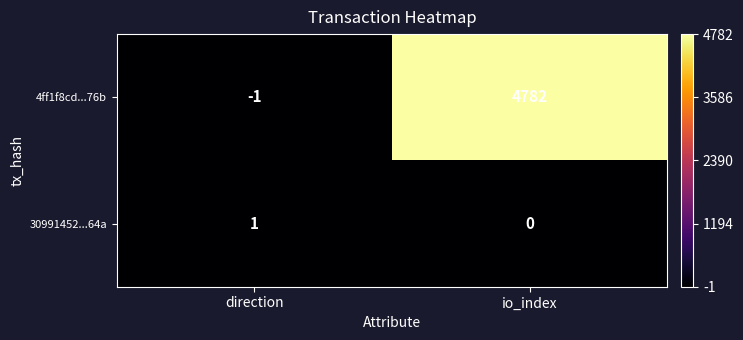

At which category is the sum across all series the highest?

io_index